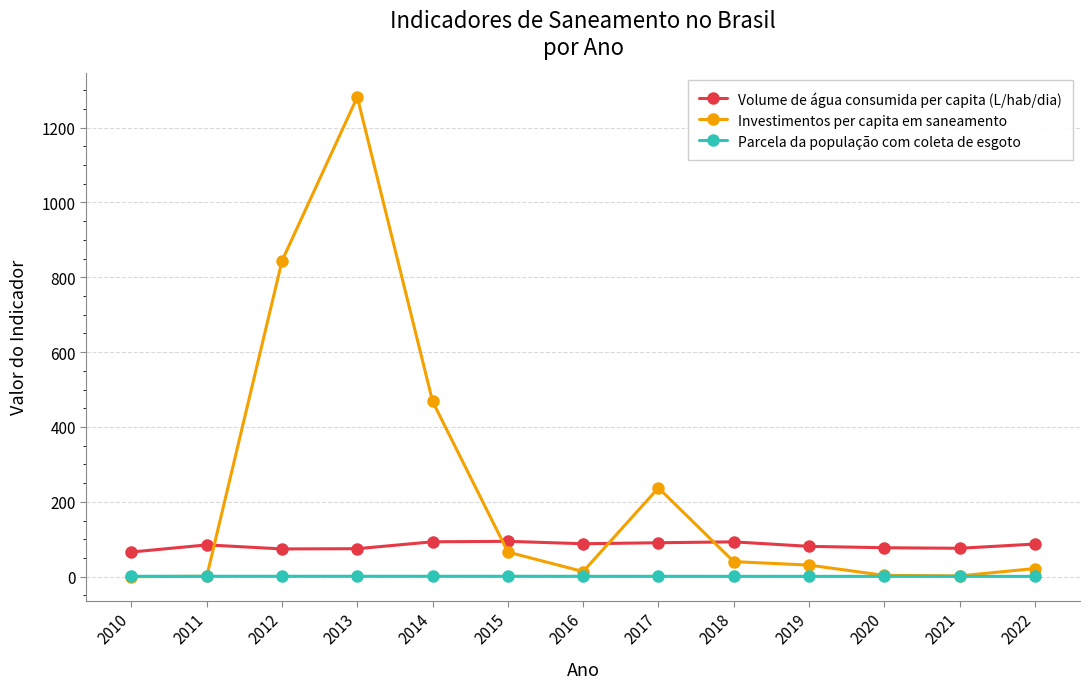

How many series are shown in this chart?

3